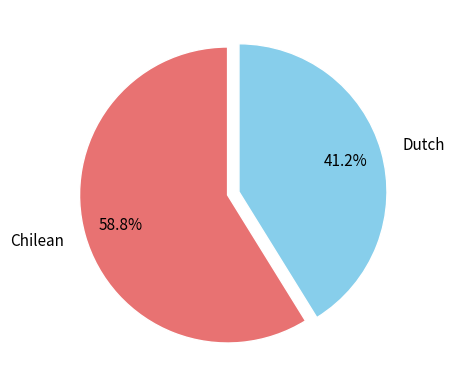

To the nearest percent, what percentage of the pie is Chilean?

59%